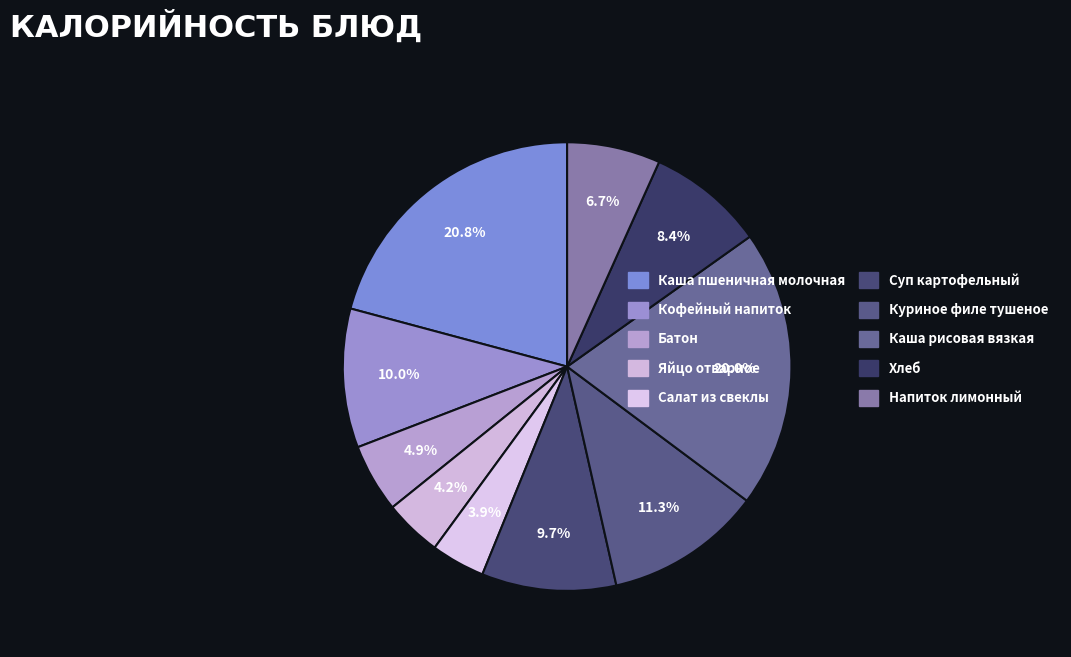

What percentage is NOT represented by Каша рисовая вязкая?

80.0%